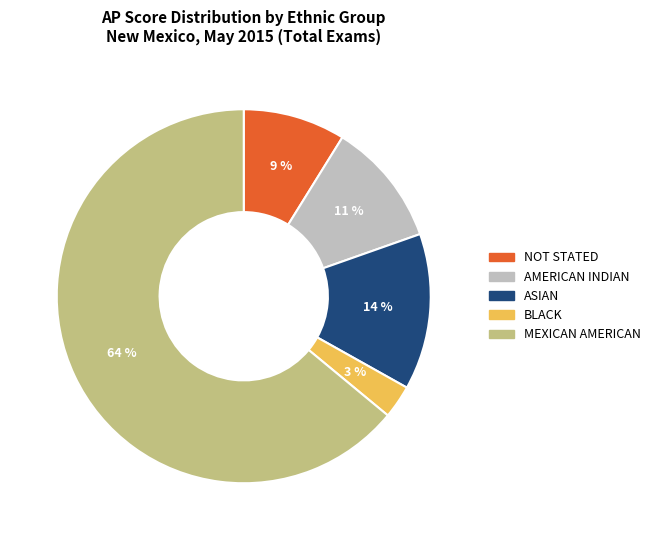

Is BLACK the majority of the pie?

No